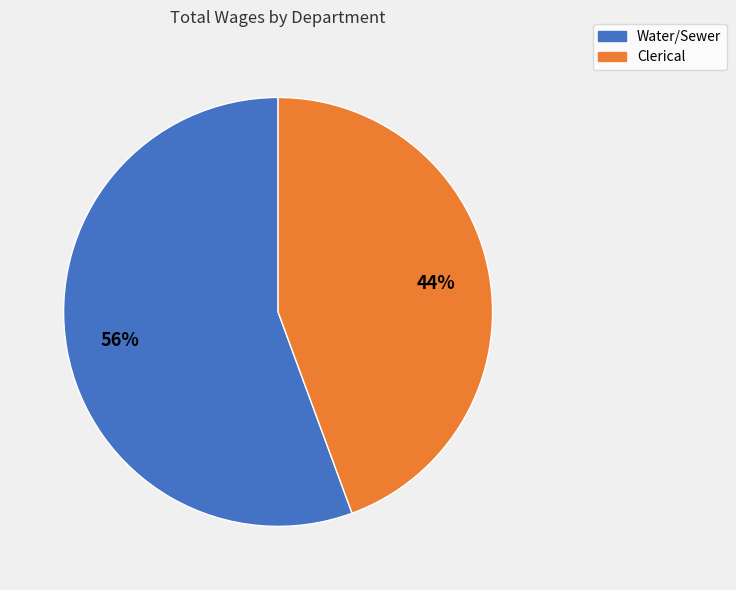

Combined, do Water/Sewer and Clerical account for over 50%?

Yes